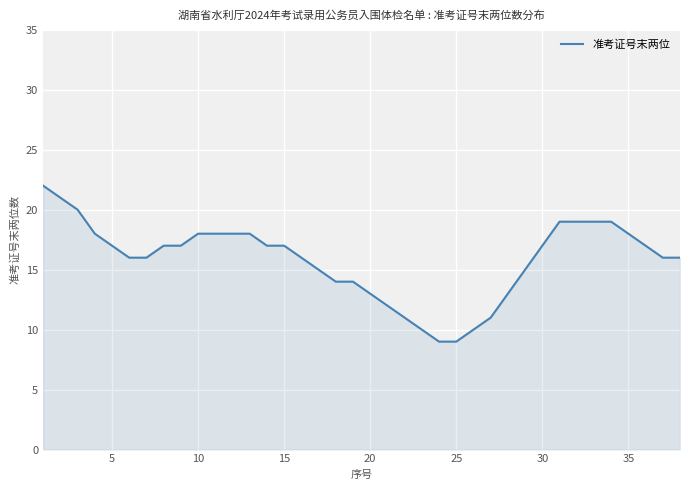

What is the sum of all values?

602